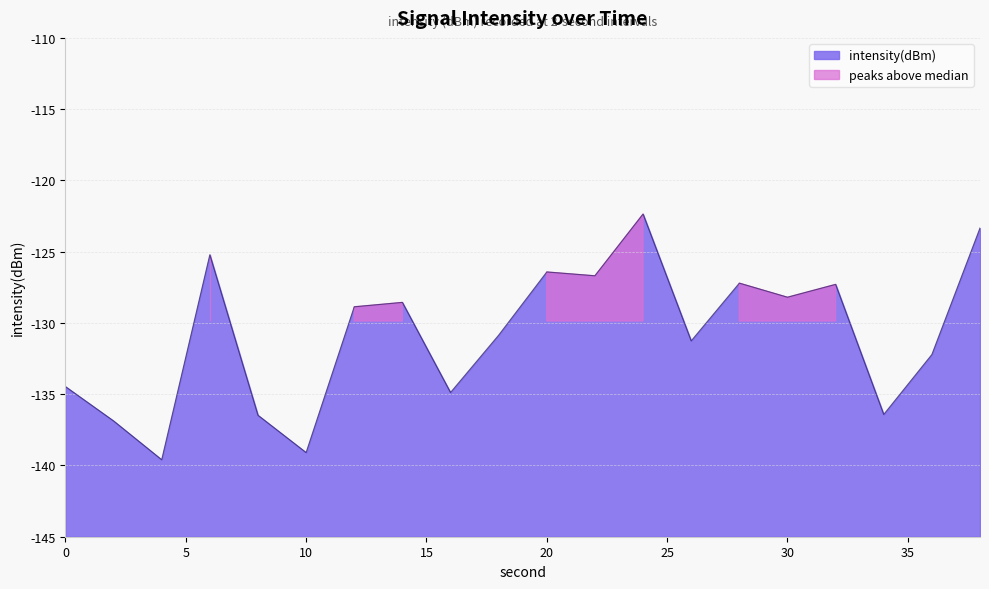

At which label does the data first exceed -128?

6